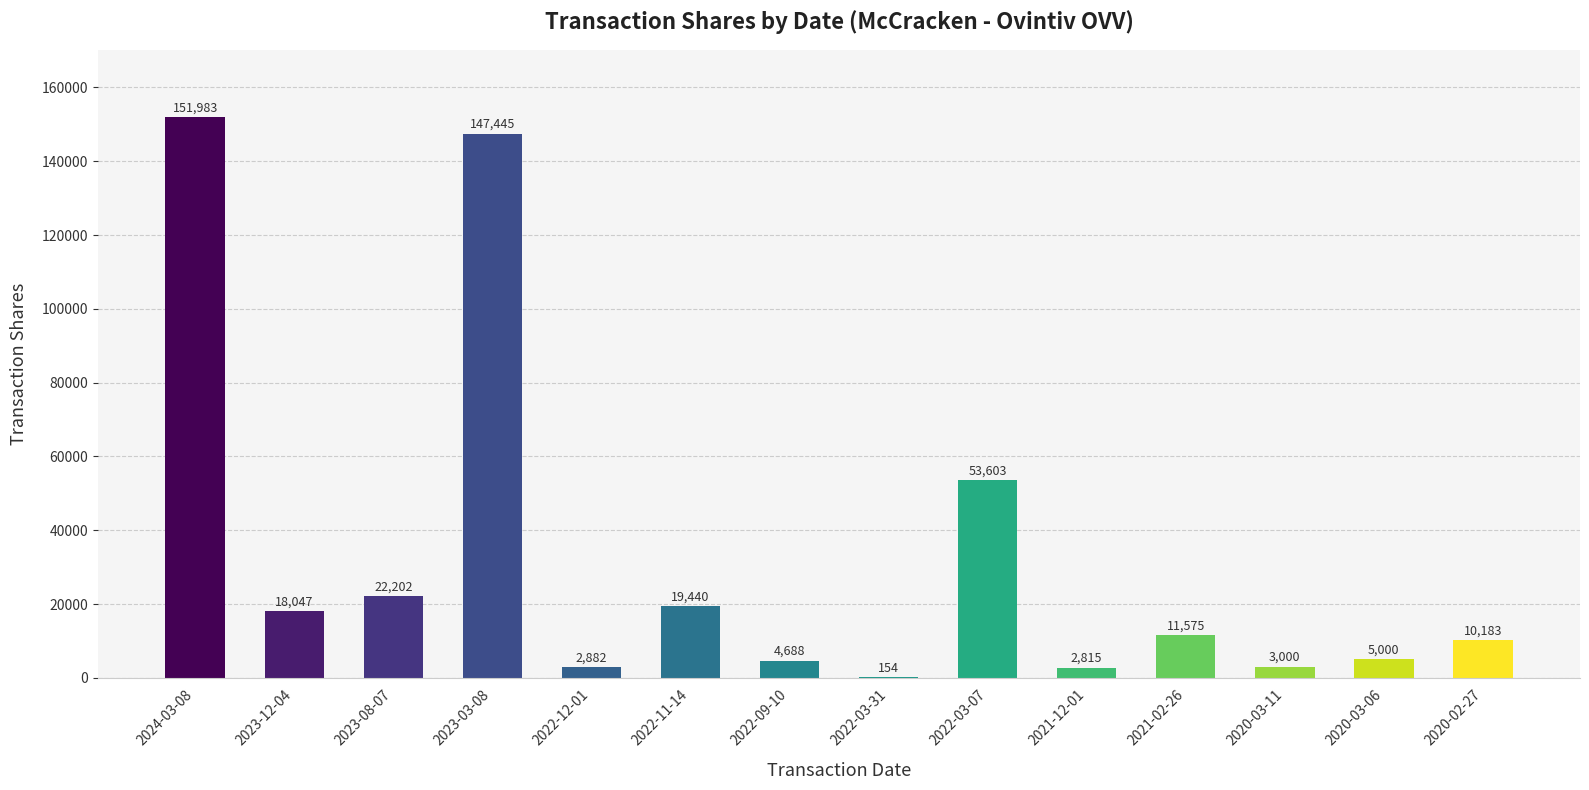

The value at 2023-08-07 is 14073. True or false?

False